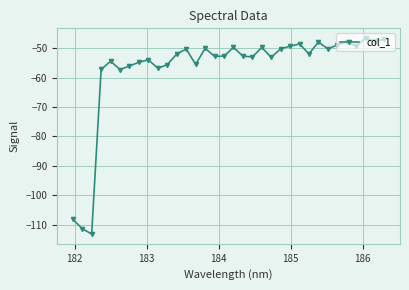

What is the sum of all values?

-1934.9